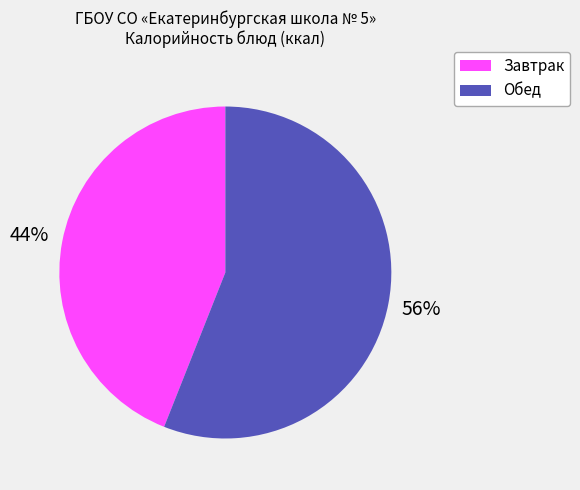

To the nearest percent, what is the average slice percentage?

50%